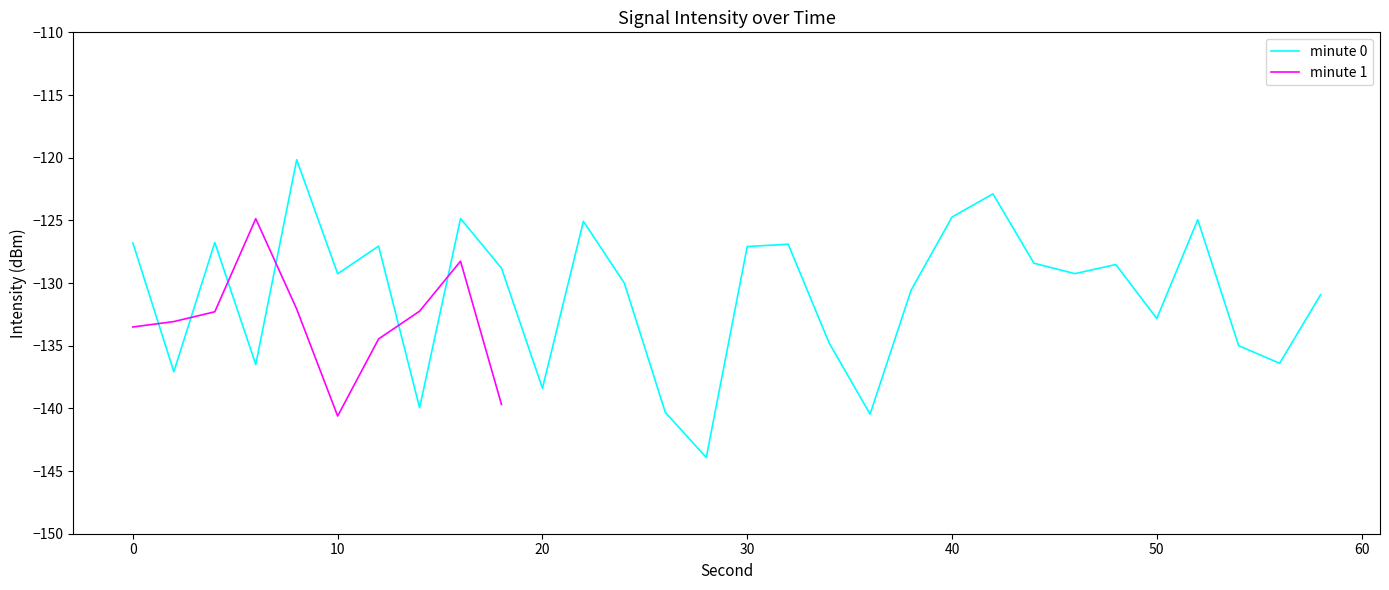

True or false: minute_0 has a value of -223.6 at 2.

False